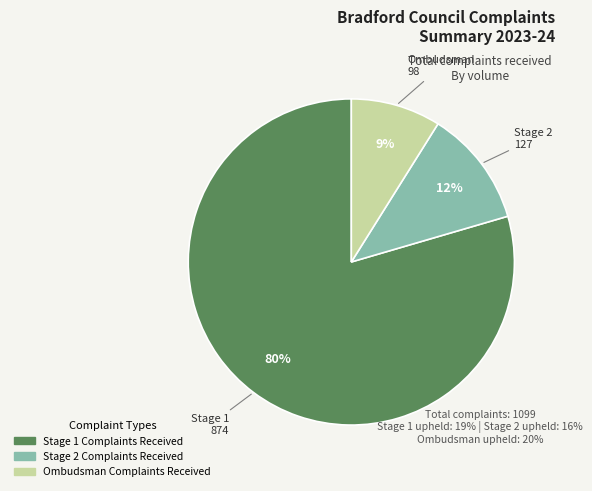

To the nearest percent, what is the combined percentage of Ombudsman Complaints Received and Stage 1 Complaints Received?

88%